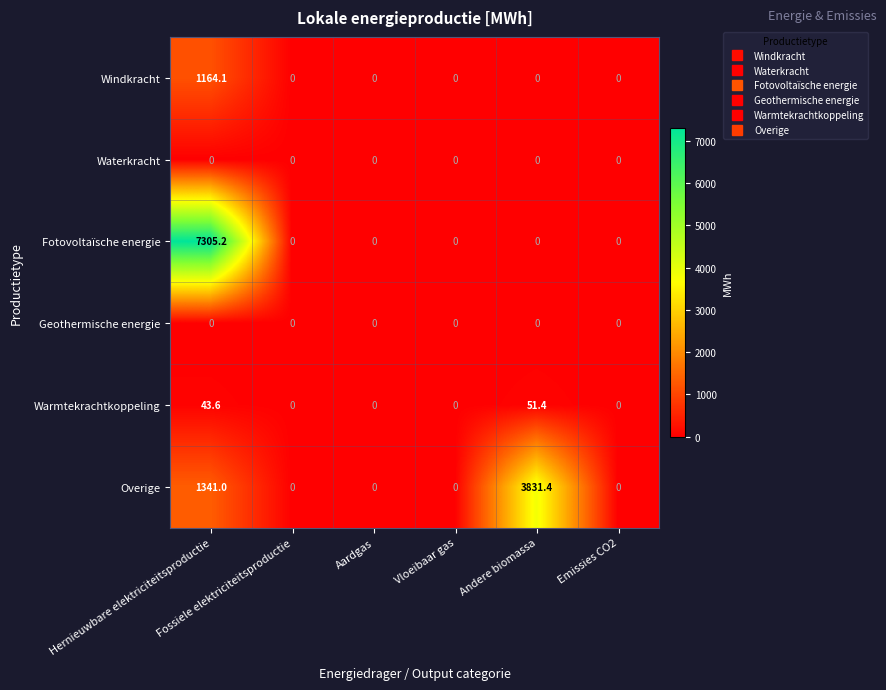

Which series has the largest range (max minus min)?

Fotovoltaïsche energie